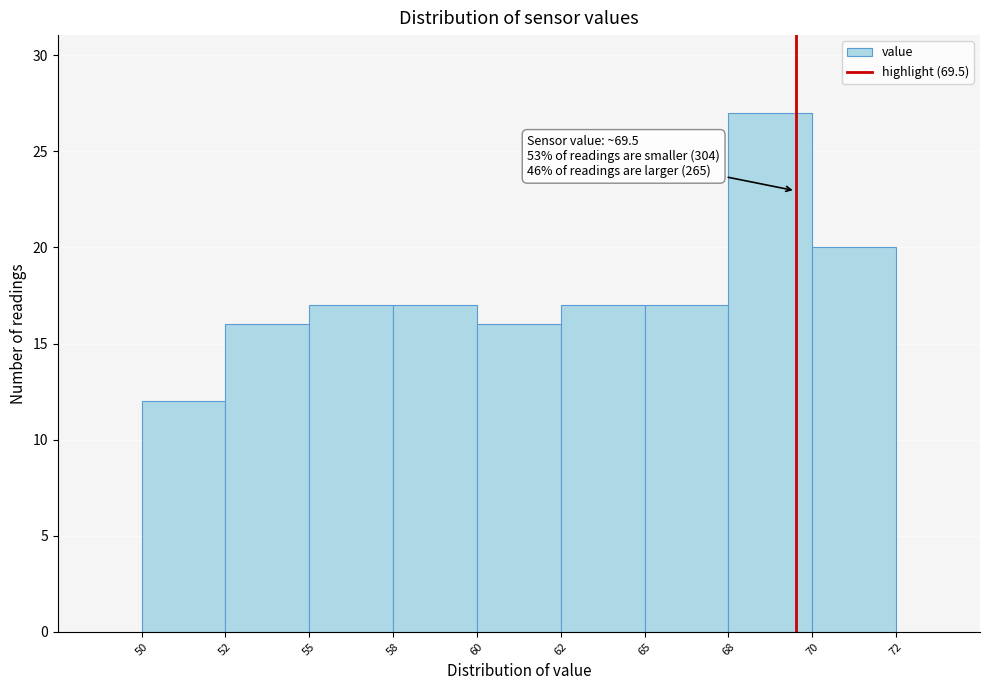

Reading left to right, transcribe all the data shown in this chart.

50=12	52=16	55=17	58=17	60=16	62=17	65=17	68=27	70=20